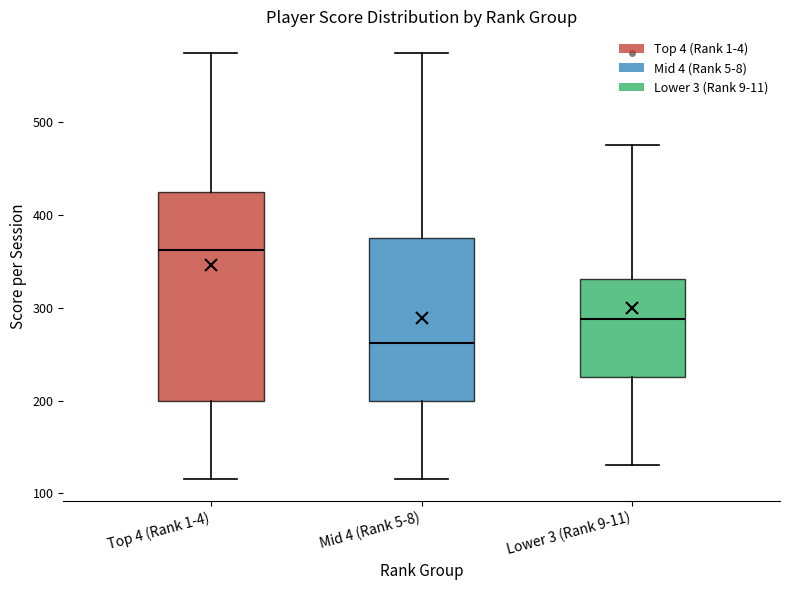

Reading left to right, transcribe this box plot: for each box, give where its median line is, the range the box spans, and where its two whiskers end, as read against the y-axis. The values are not printed on the chart, so give them approximately, as read against the axis.

Top 4 (Rank 1-4): median 360, box 200 to 430, whiskers 120 to 580
Mid 4 (Rank 5-8): median 260, box 200 to 380, whiskers 120 to 580
Lower 3 (Rank 9-11): median 290, box 230 to 330, whiskers 130 to 480